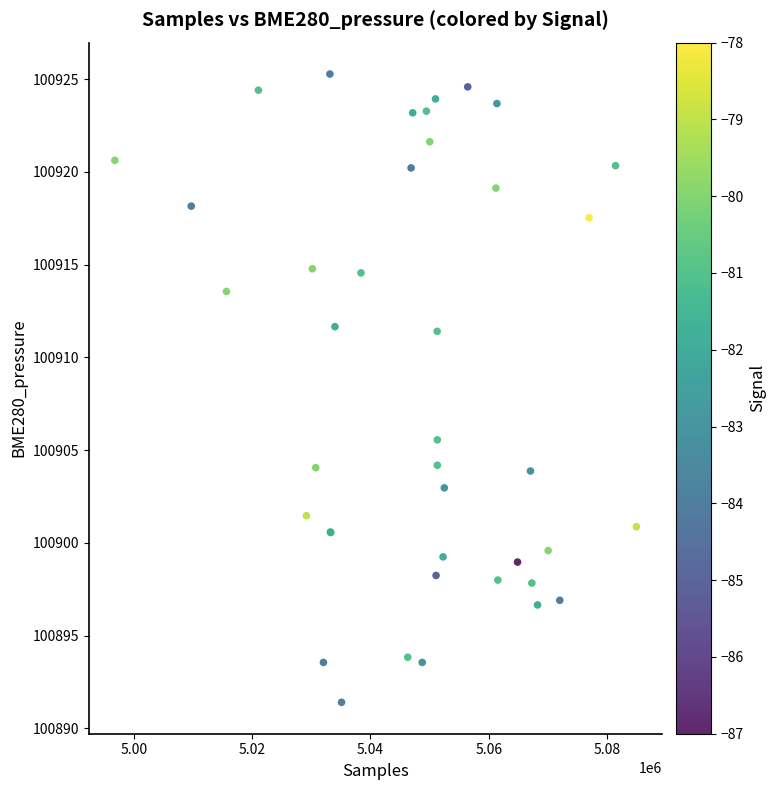

What Y value in the scatter plot is closest to 100908?

100905.6